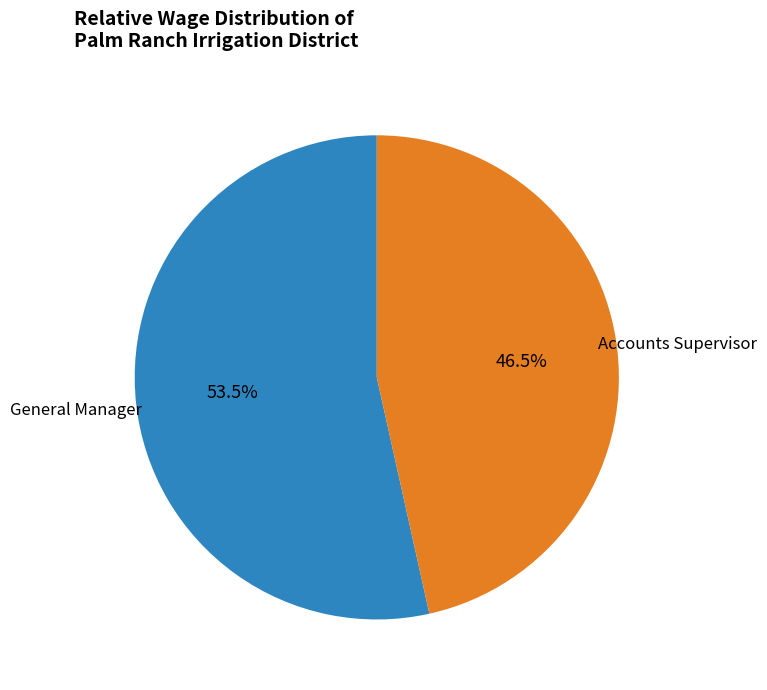

To the nearest percent, what is the difference between the largest and smallest slice percentages?

7%